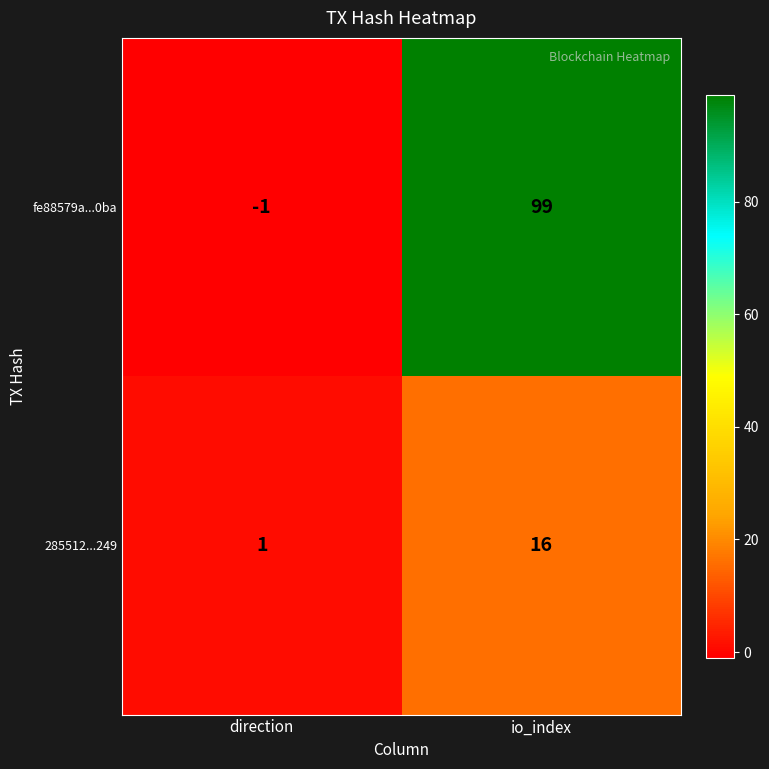

The fe88579a...0ba series shows 153 at io_index. True or false?

False